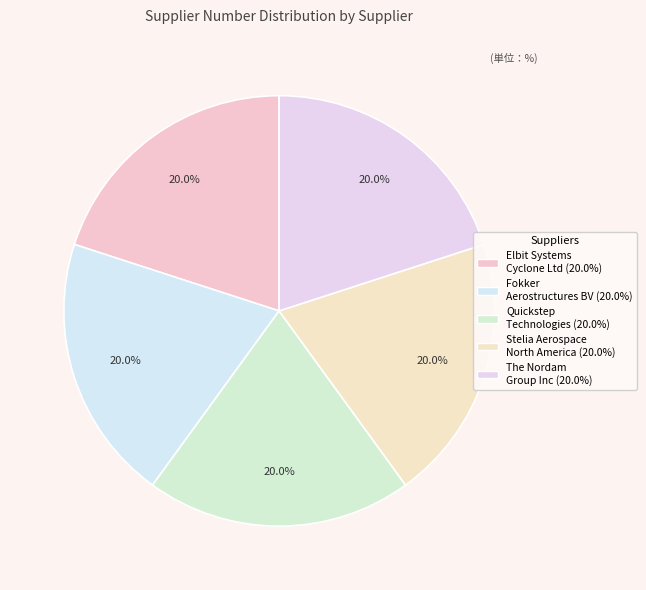

How many slices are in this pie chart?

5